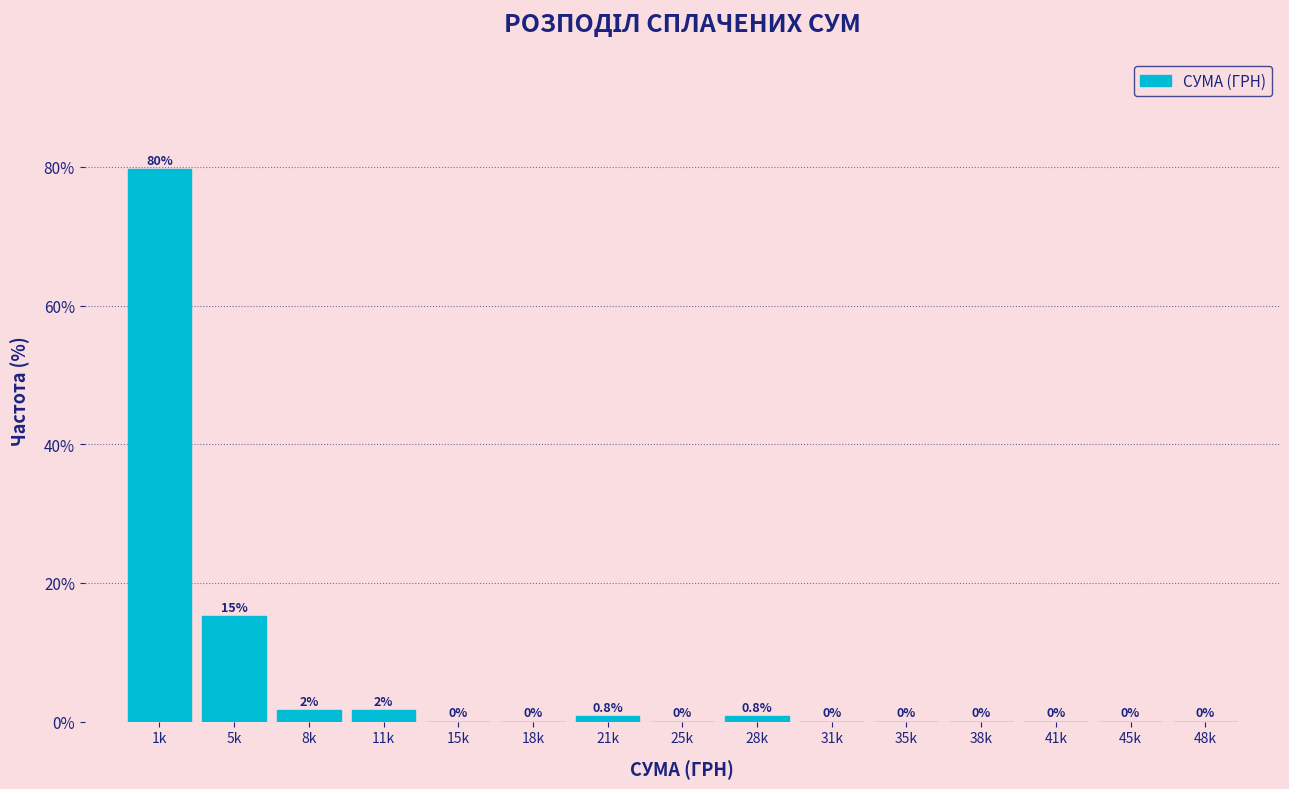

Reading left to right, what are all the values shown in this chart?

1k=79.7	5k=15.3	8k=1.7	11k=1.7	15k=0.0	18k=0.0	21k=0.8	25k=0.0	28k=0.8	31k=0.0	35k=0.0	38k=0.0	41k=0.0	45k=0.0	48k=0.0